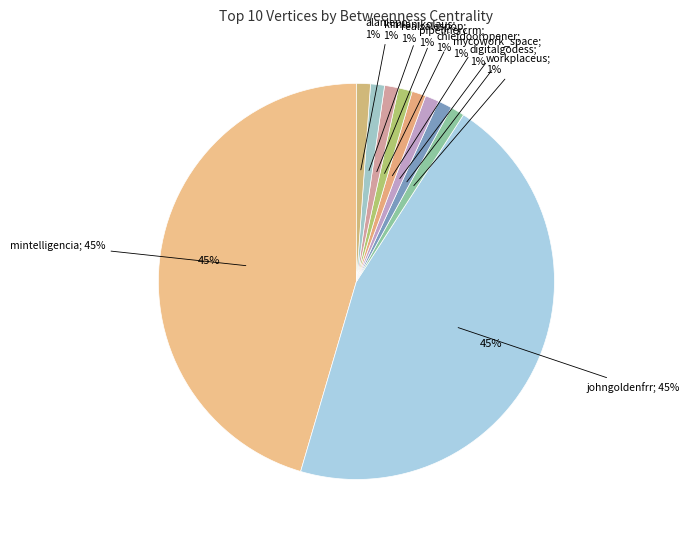

Does any single category account for the majority?

No